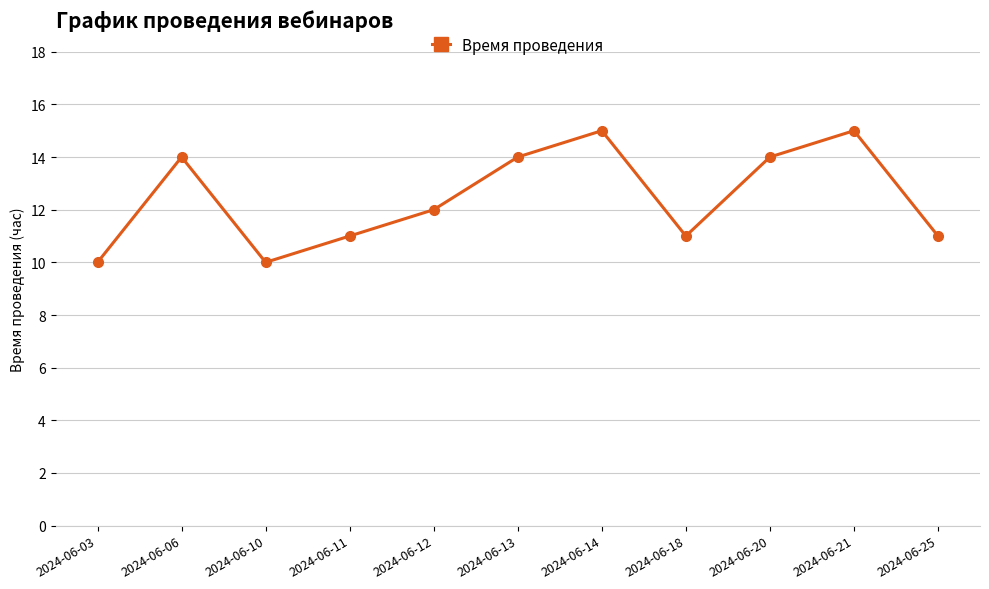

Reading right to left, list all the values displayed in this chart.

11	15	14	11	15	14	12	11	10	14	10